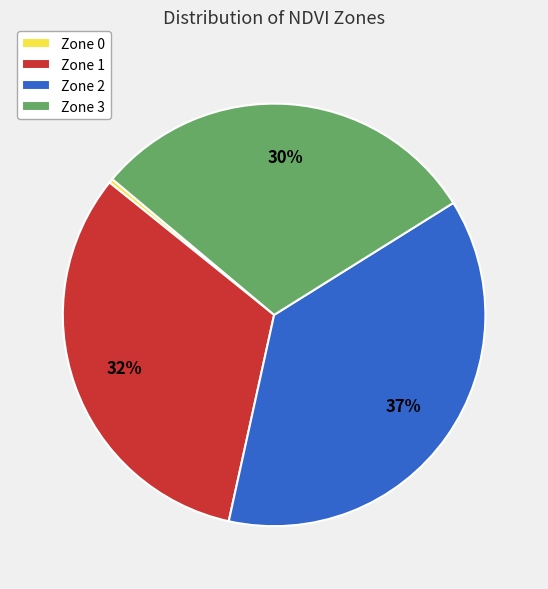

How many slices are in this pie chart?

4